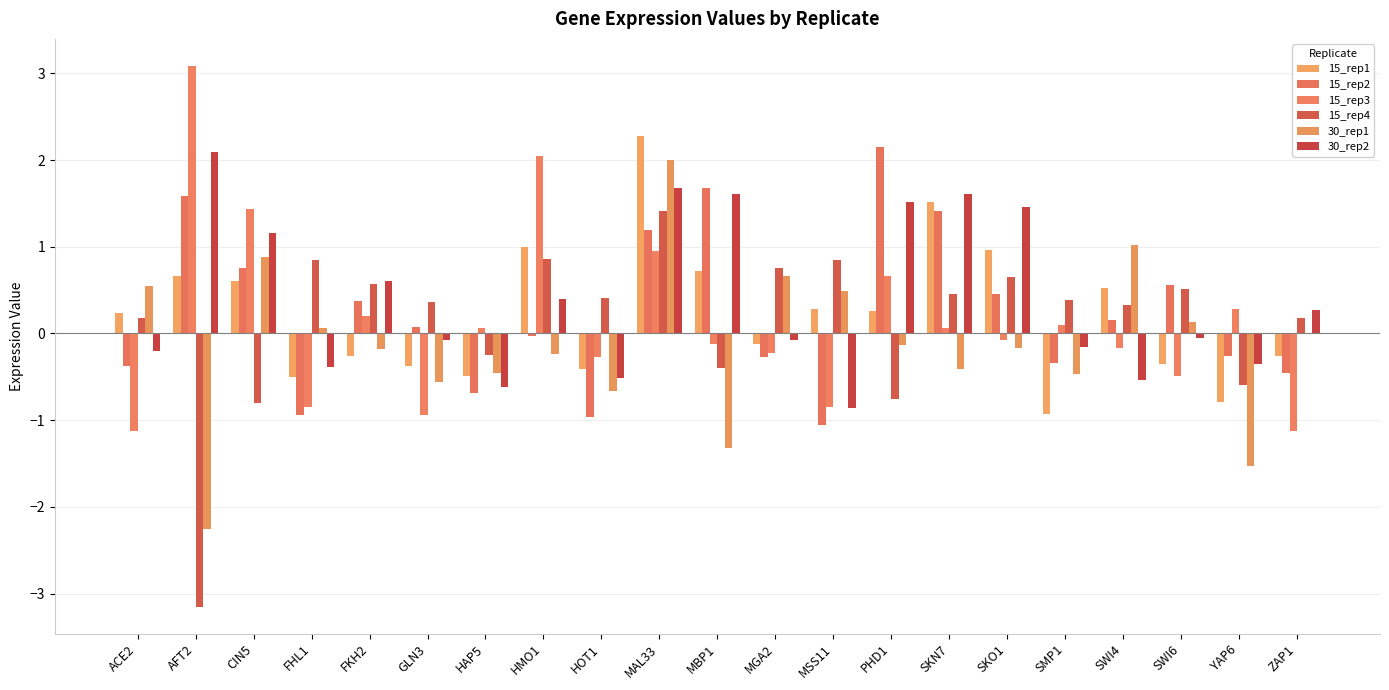

What is the average value of the 15_rep4 series?

0.1